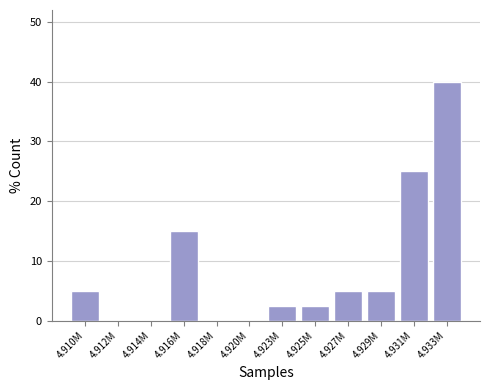

Reading left to right, list all the values displayed in this chart.

4.910M=5.0	4.912M=0.0	4.914M=0.0	4.916M=15.0	4.918M=0.0	4.920M=0.0	4.923M=2.5	4.925M=2.5	4.927M=5.0	4.929M=5.0	4.931M=25.0	4.933M=40.0